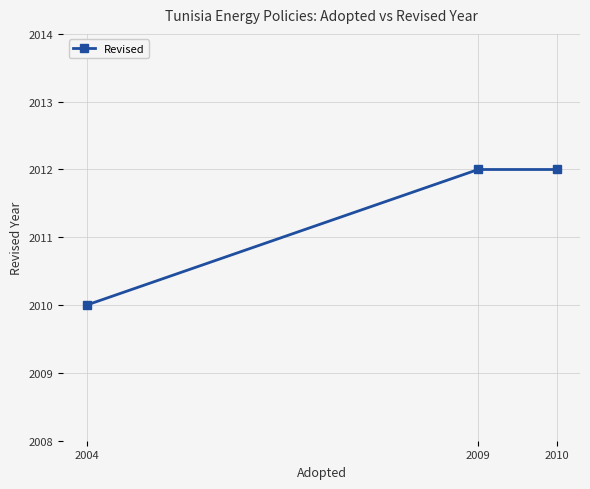

At which category does the chart reach its minimum across all series?

2004